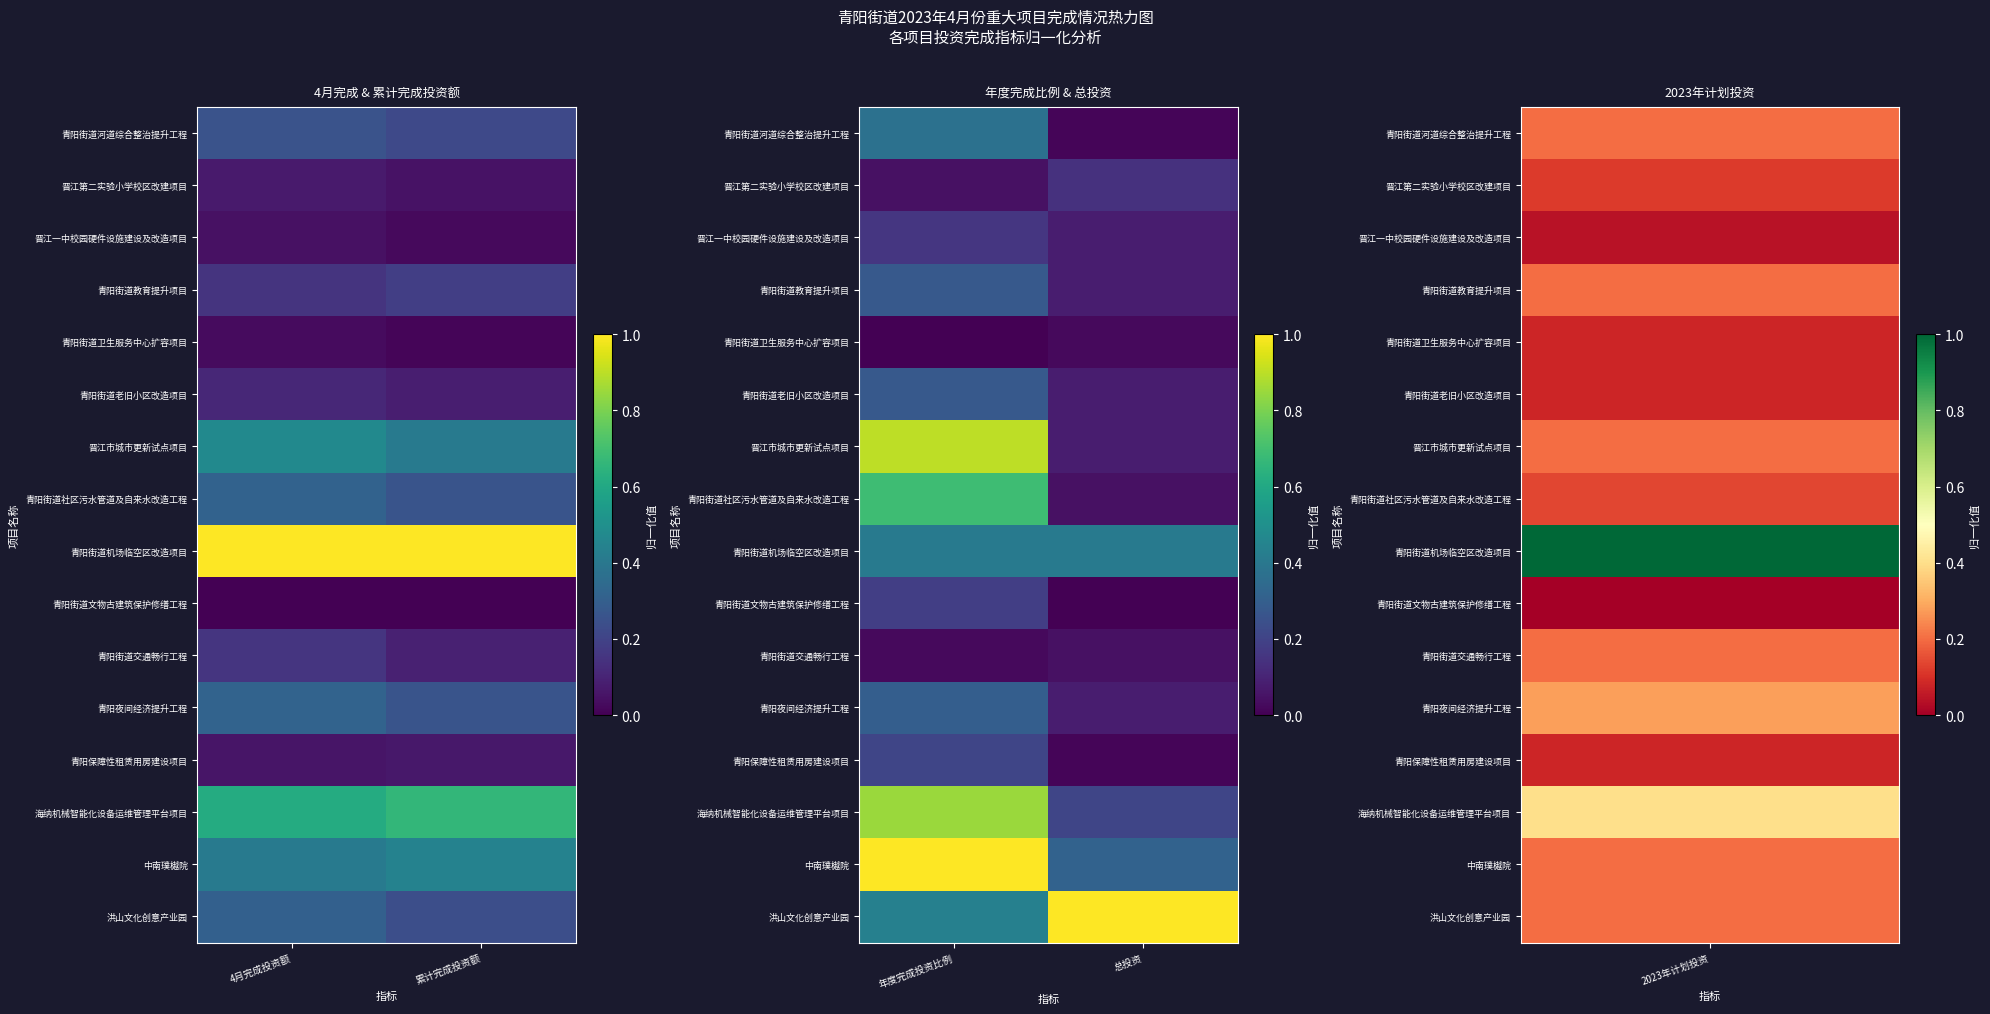

List the labels in order of 青阳保障性租赁用房建设项目 value, smallest first.

总投资, 年度完成投资比例